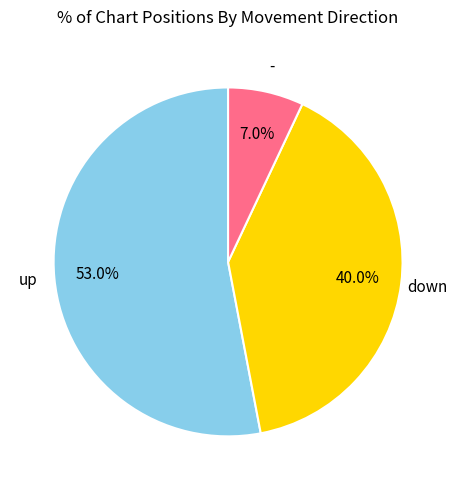

Is there any slice that represents more than half of the pie?

Yes